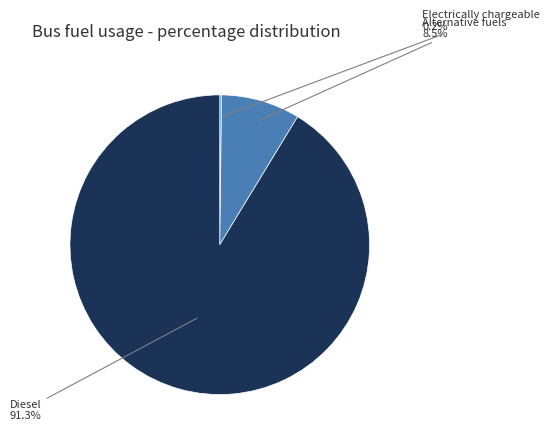

Is there any slice that represents more than half of the pie?

Yes